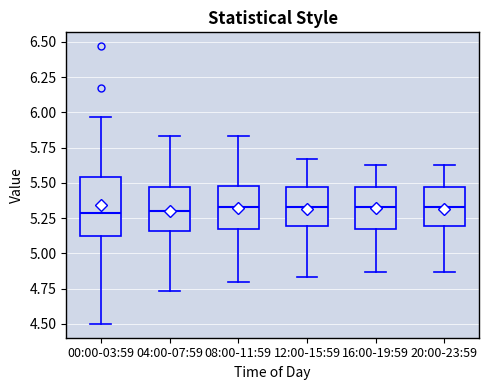

Comparing the boxes themselves (not the whiskers), which one is the tallest?

00:00-03:59